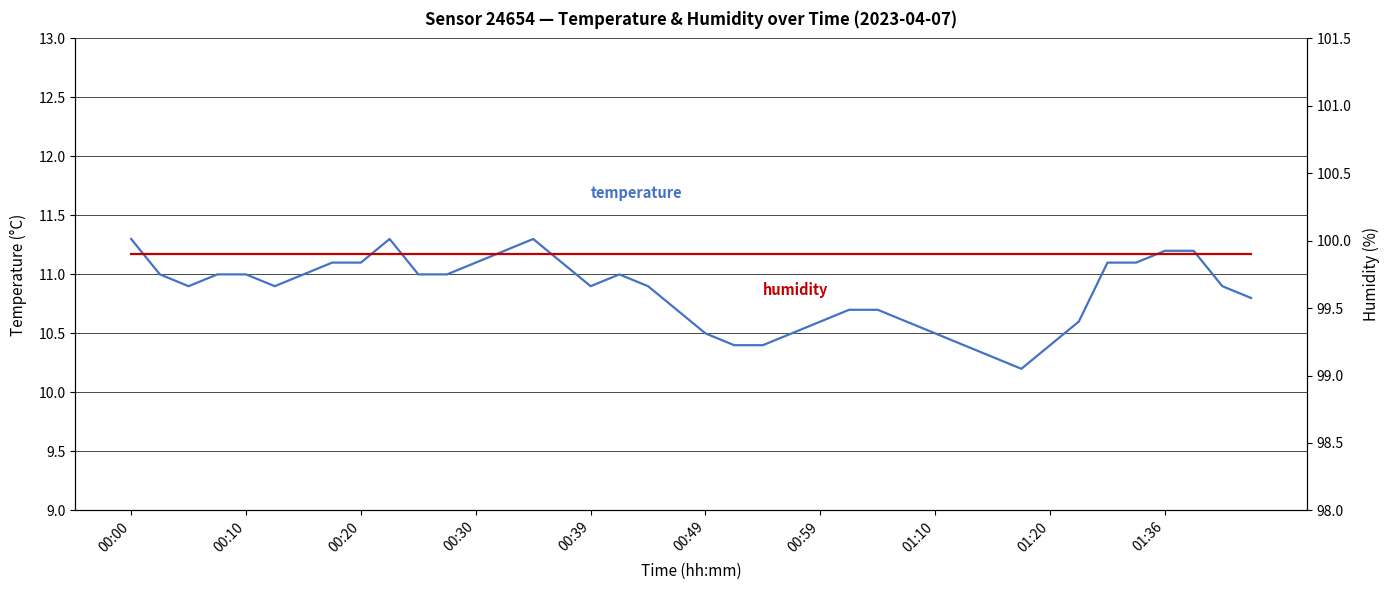

How many lines are shown in the chart?

2